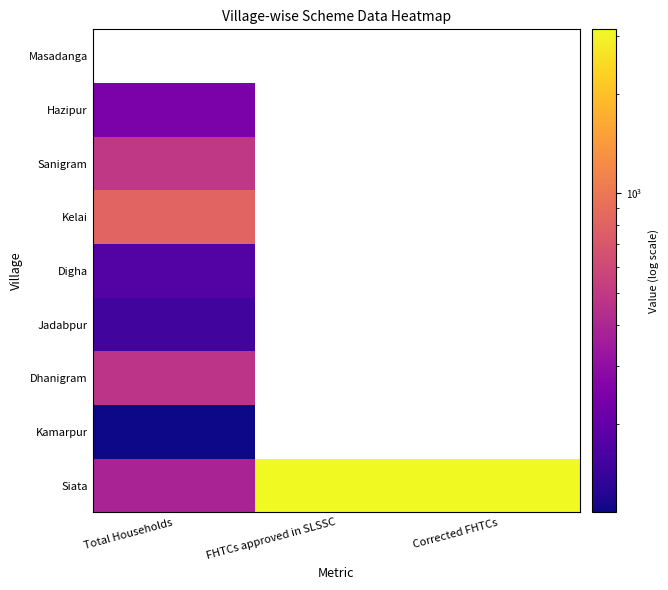

What is the maximum value shown in the chart?

3136.0